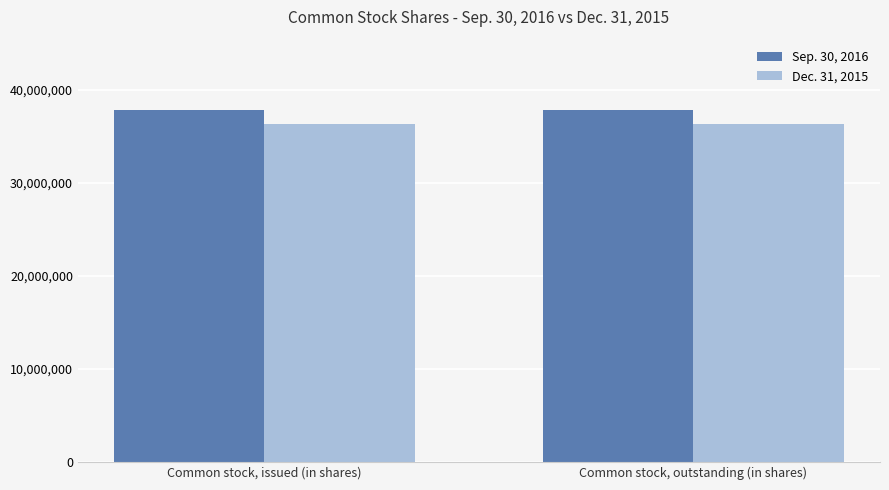

Reading left to right, extract all data points from this chart.

Sep. 30, 2016: Common stock, issued (in shares)=37833988	Common stock, outstanding (in shares)=37833988
Dec. 31, 2015: Common stock, issued (in shares)=36300777	Common stock, outstanding (in shares)=36300777